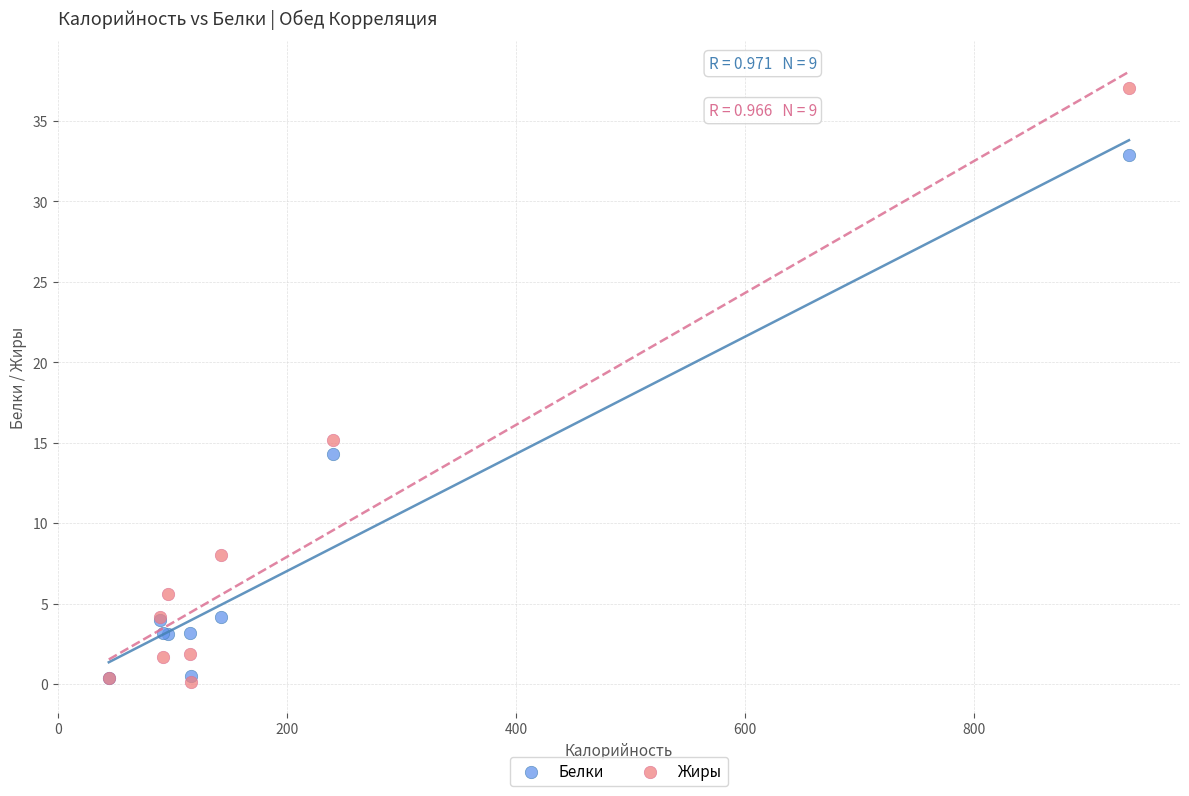

What are all the series names shown in the legend?

Белки, Жиры